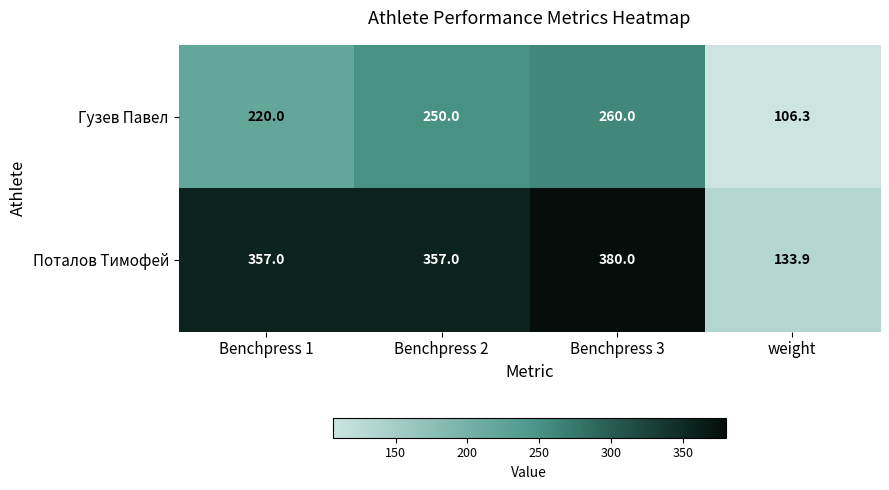

How many values in the Гузев Павел series are below 250?

2